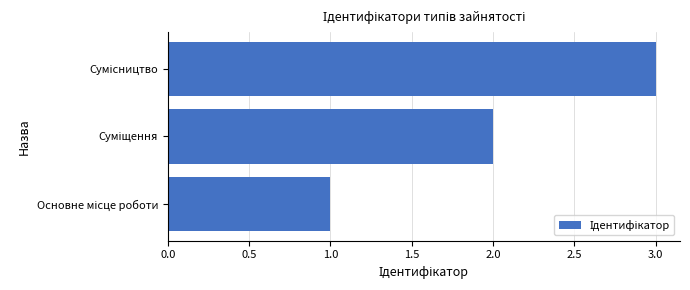

What is the maximum value shown in the chart?

3